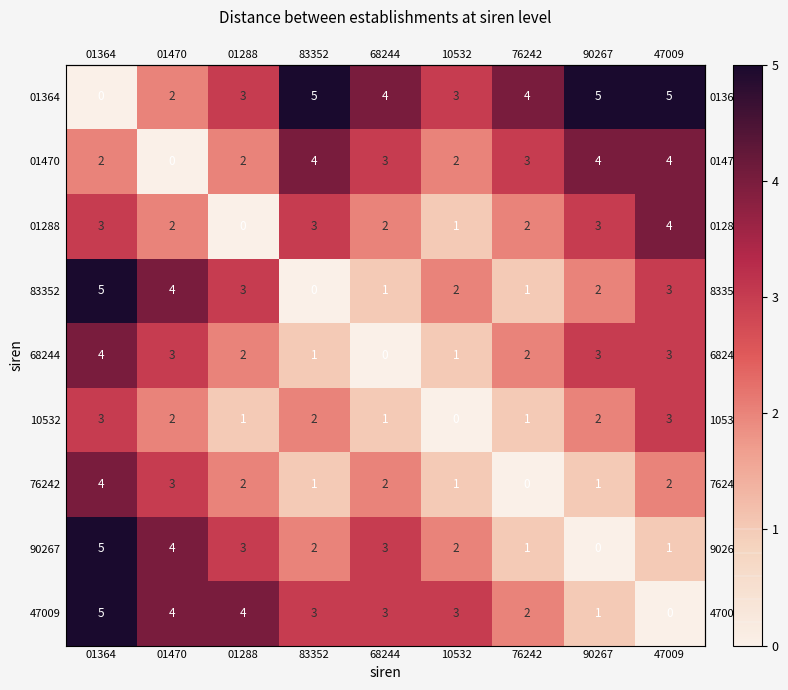

At which label does 01288 reach its minimum?

01288